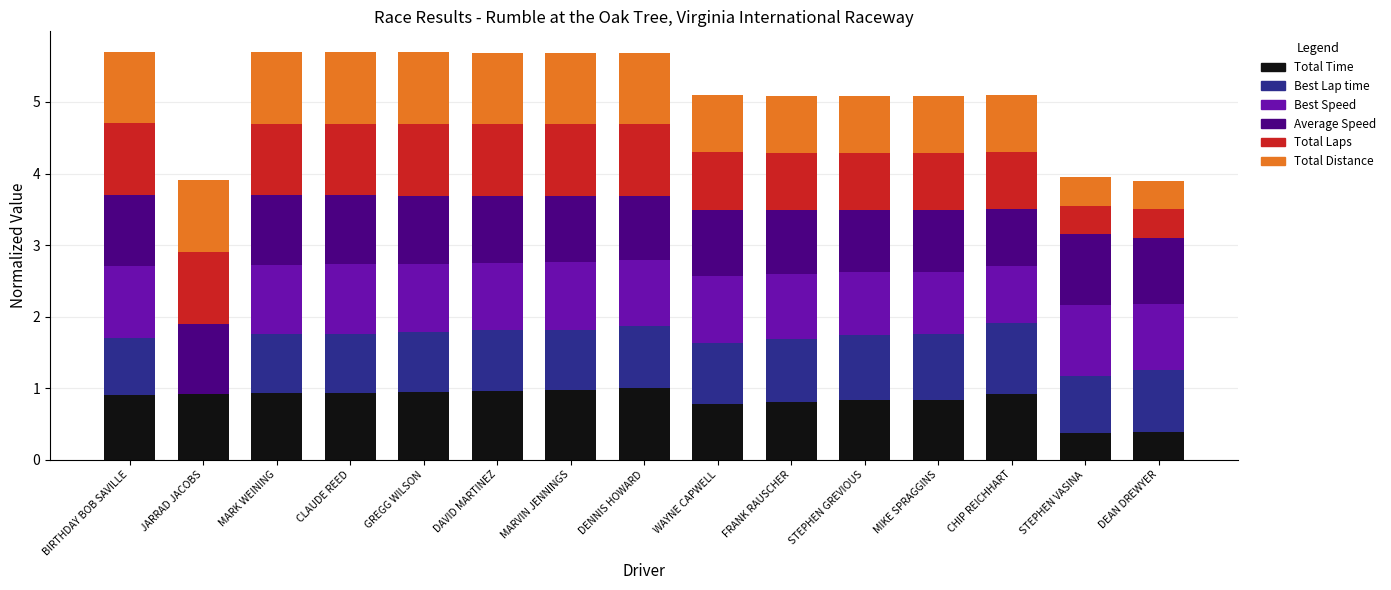

The Total Time series shows 1.6 at DAVID MARTINEZ. True or false?

False